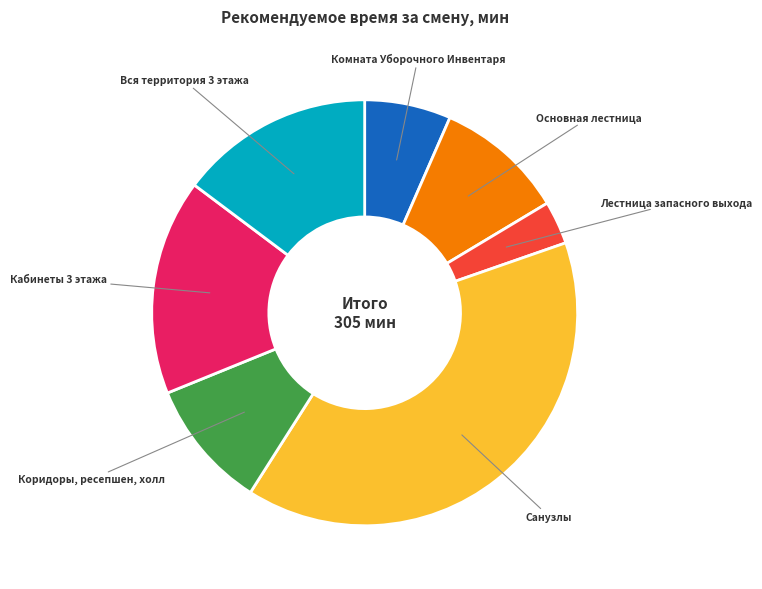

Does any single category account for the majority?

No